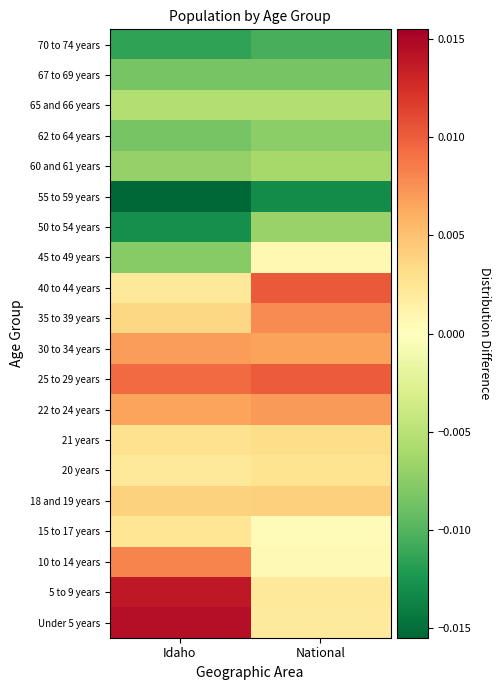

At which category is the sum across all series the highest?

National